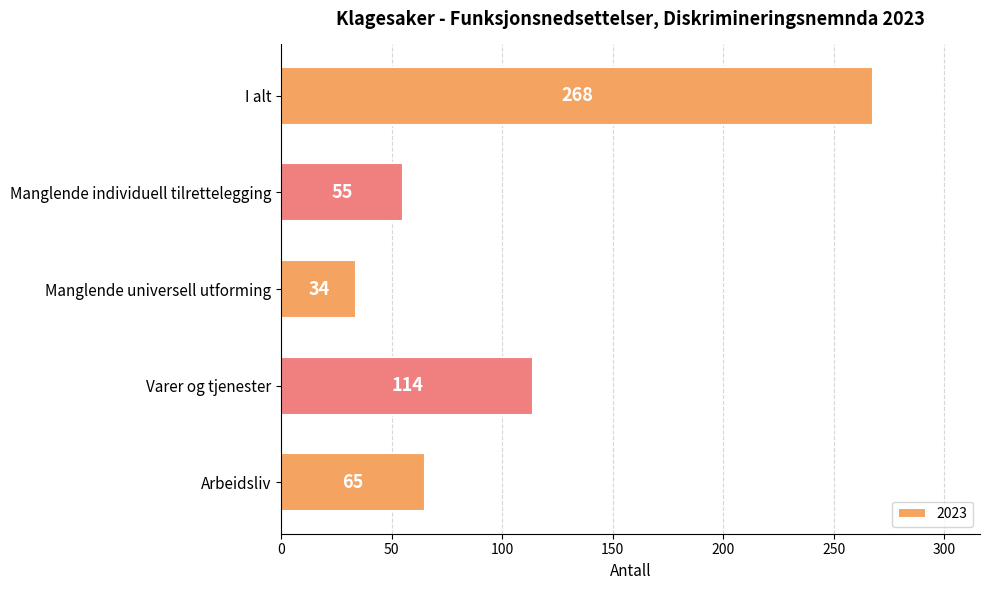

What is the label of the 1st bar from the bottom?

Arbeidsliv